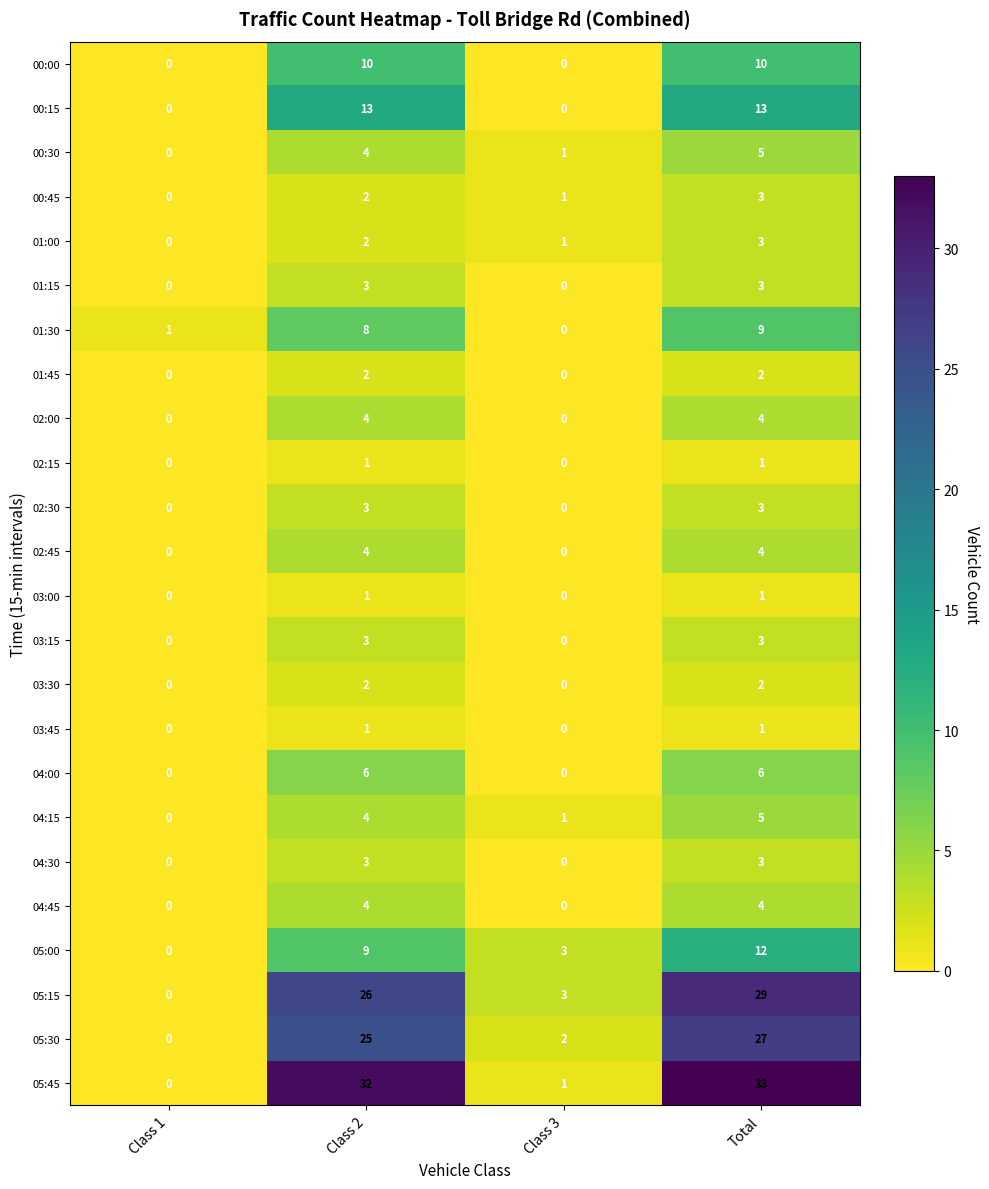

The 05:45 series shows 32 at Class 2. True or false?

True